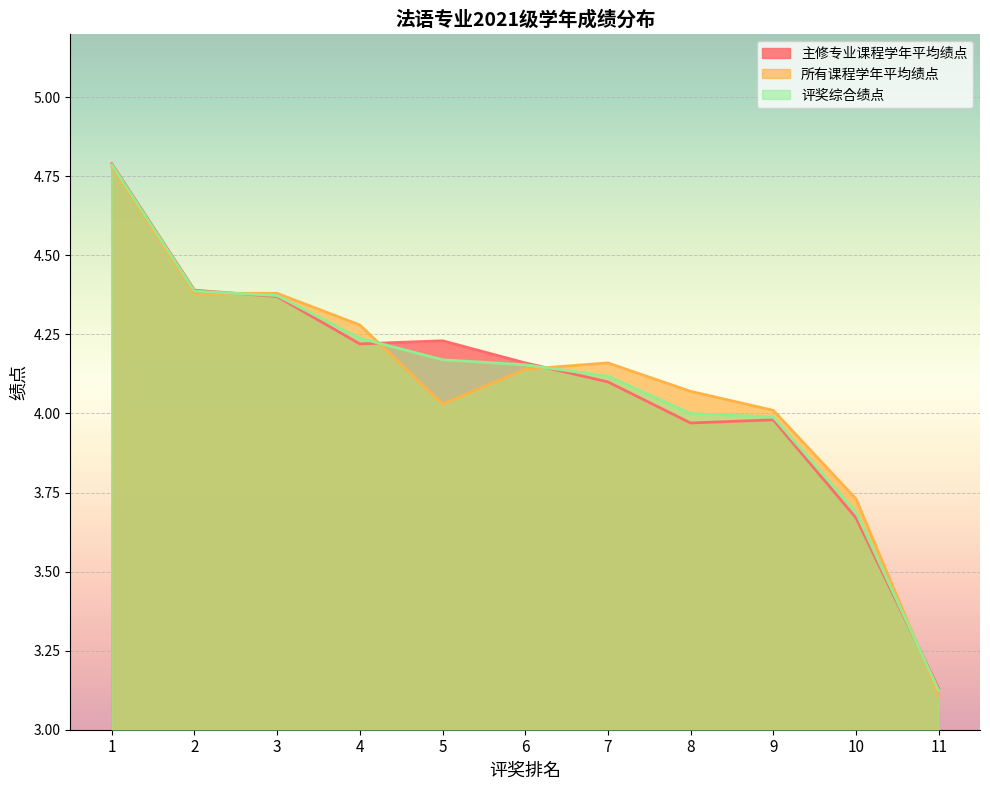

At which label does 主修专业课程学年平均绩点 first exceed 4?

1